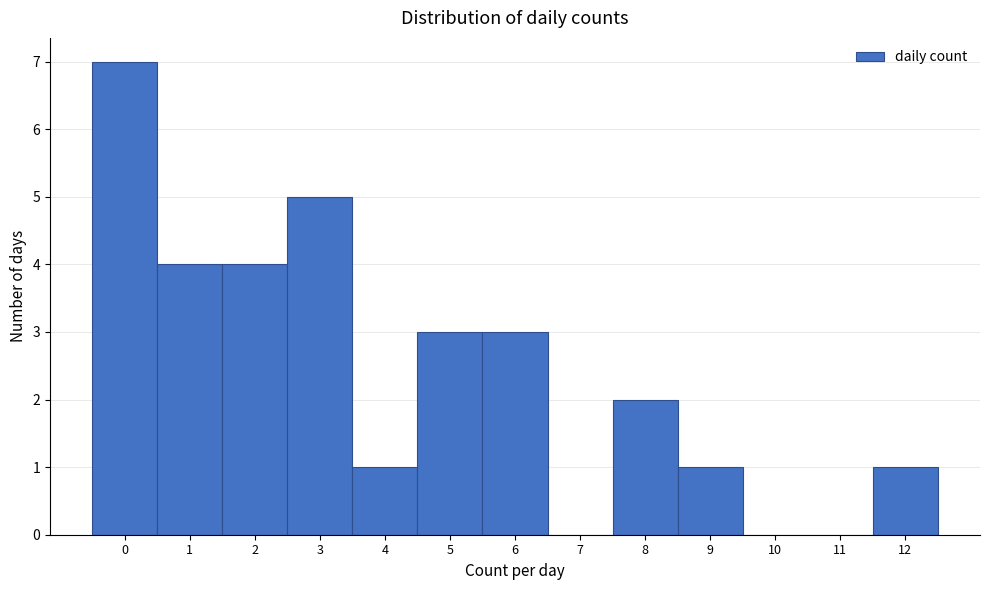

Reading left to right, what are all the values shown in this chart?

0=7	1=4	2=4	3=5	4=1	5=3	6=3	7=0	8=2	9=1	10=0	11=0	12=1